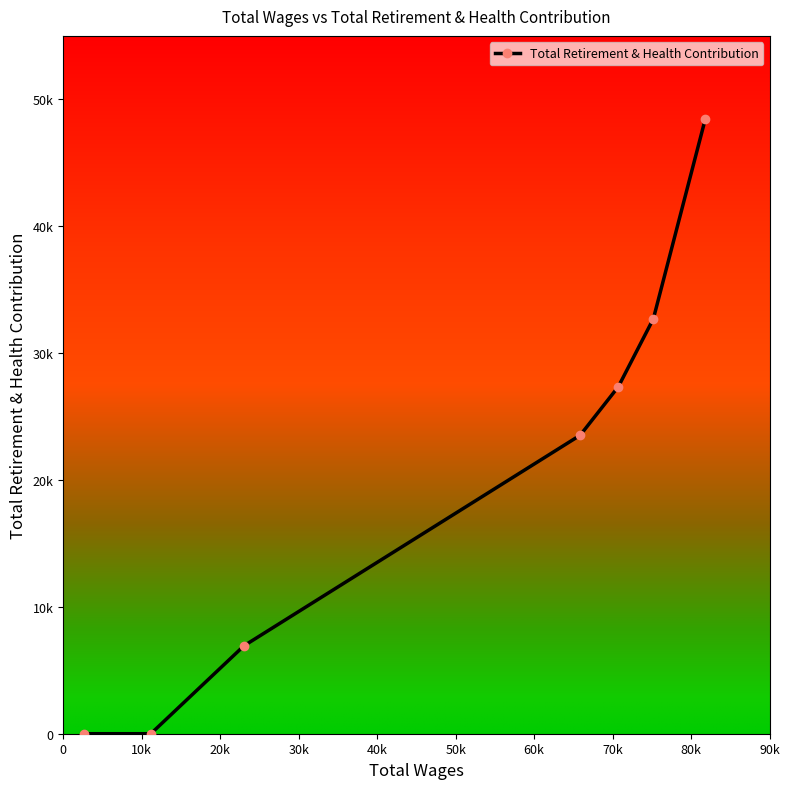

Does the chart have visible grid lines?

No